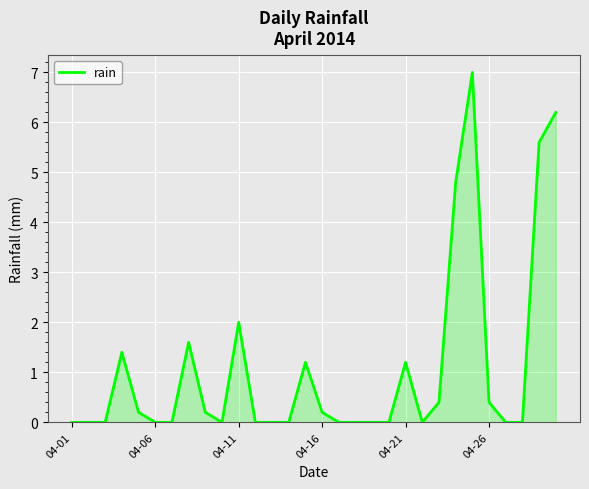

True or false: the data has more than 2 interior local peaks.

True